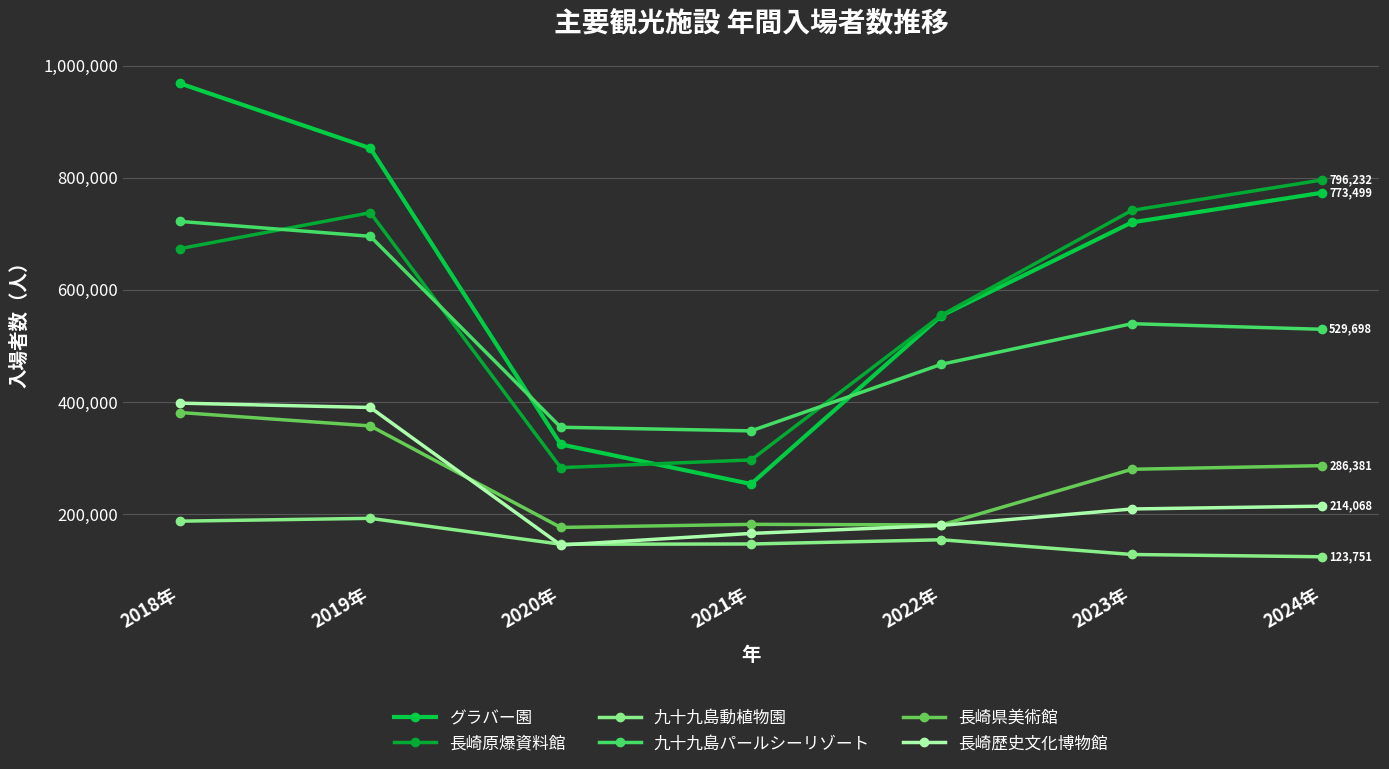

True or false: 九十九島動植物園 has a value of 187319 at 2018年.

True